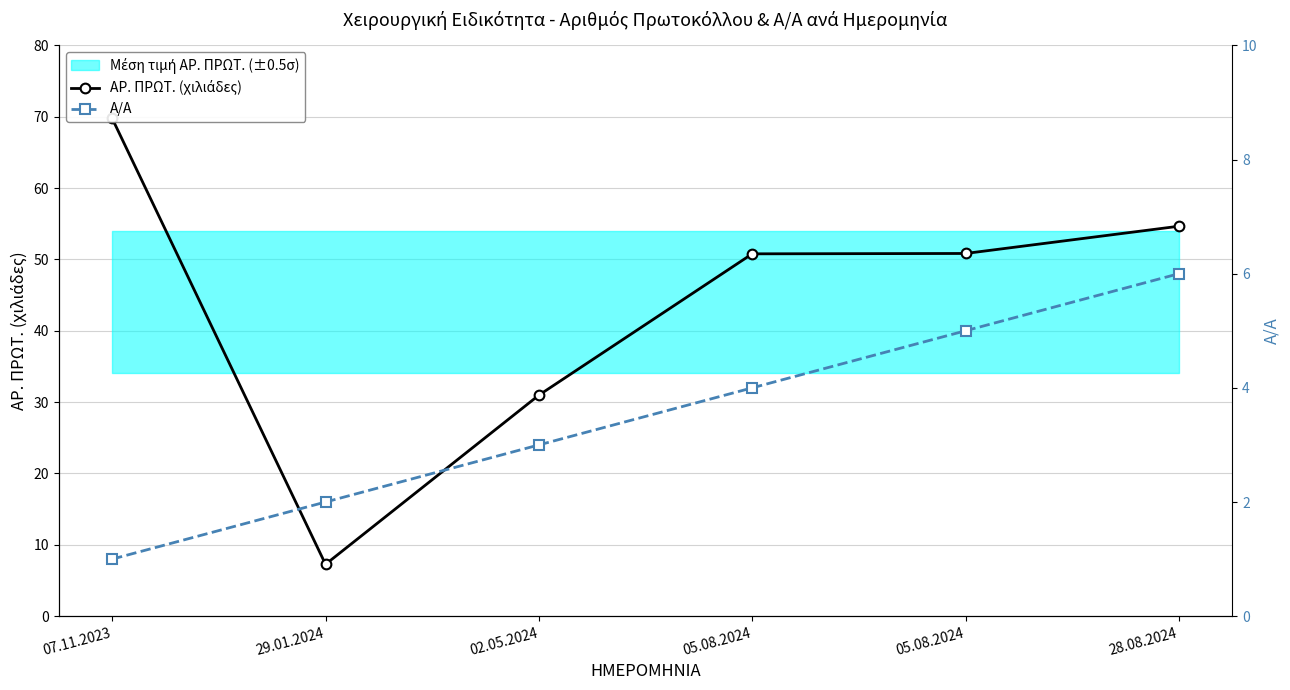

What is the sum of all Α/Α values?

21.0